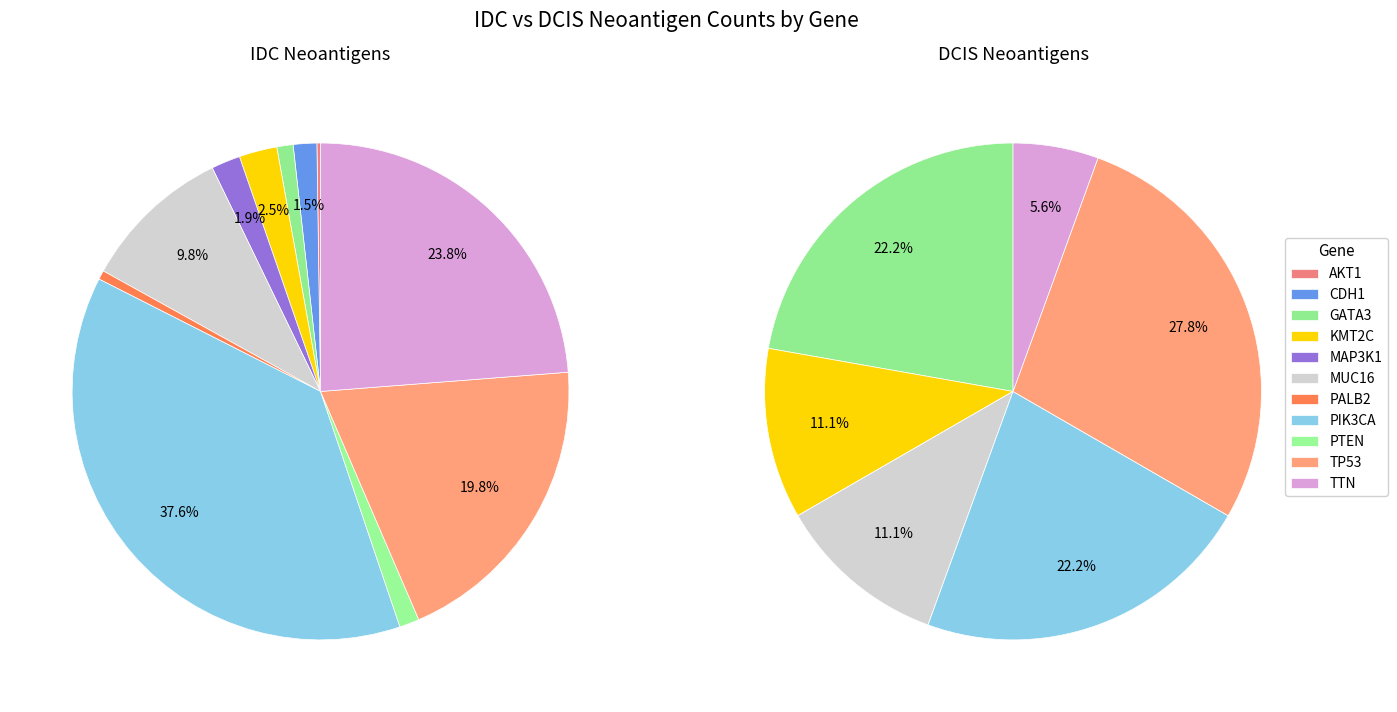

Which category has the smallest portion of the pie?

AKT1